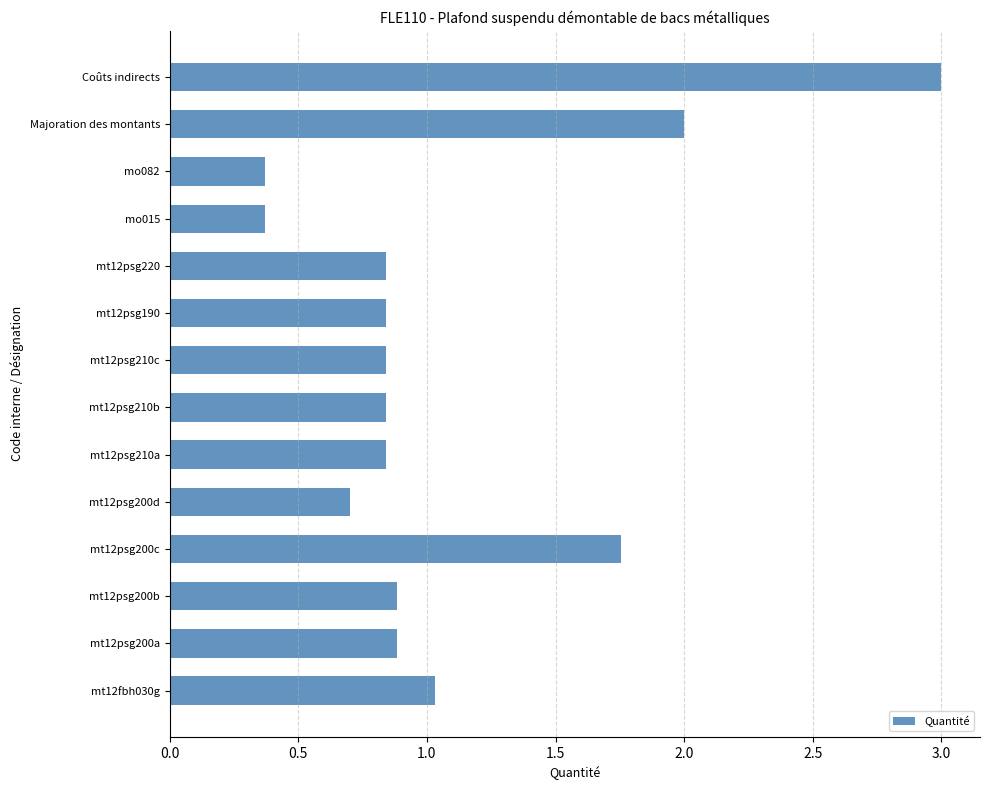

True or false: the data shows 1.0 at mt12fbh030g.

True